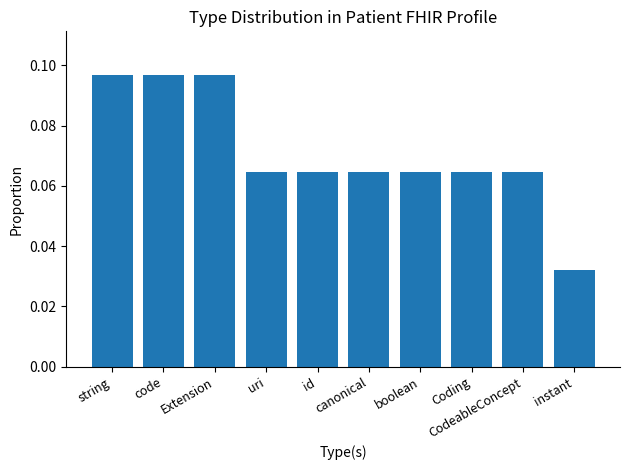

Count the number of categories in the chart.

10